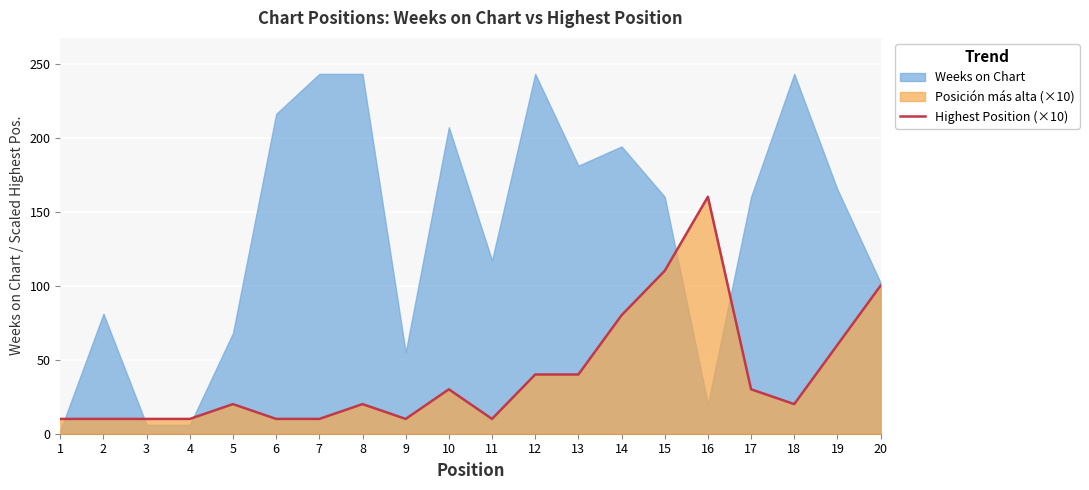

The chart shows a value of 20 at 18. True or false?

True